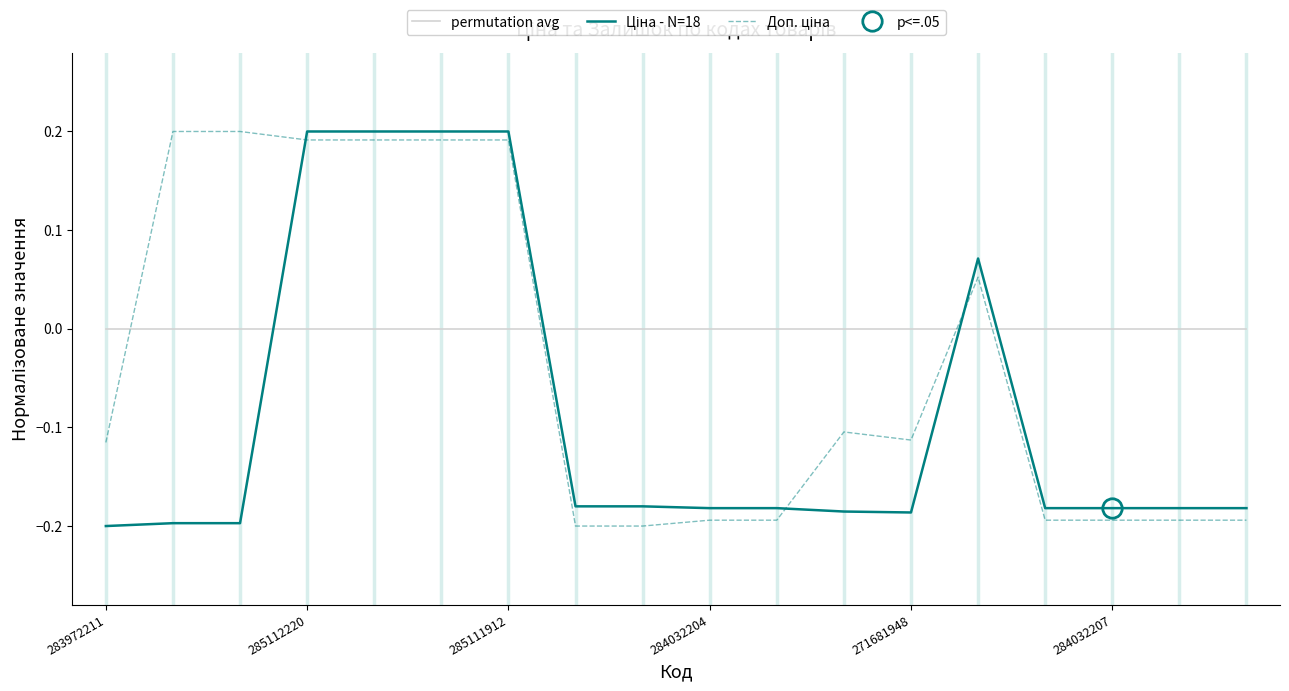

How many interior local valleys does the Доп. ціна series have?

1